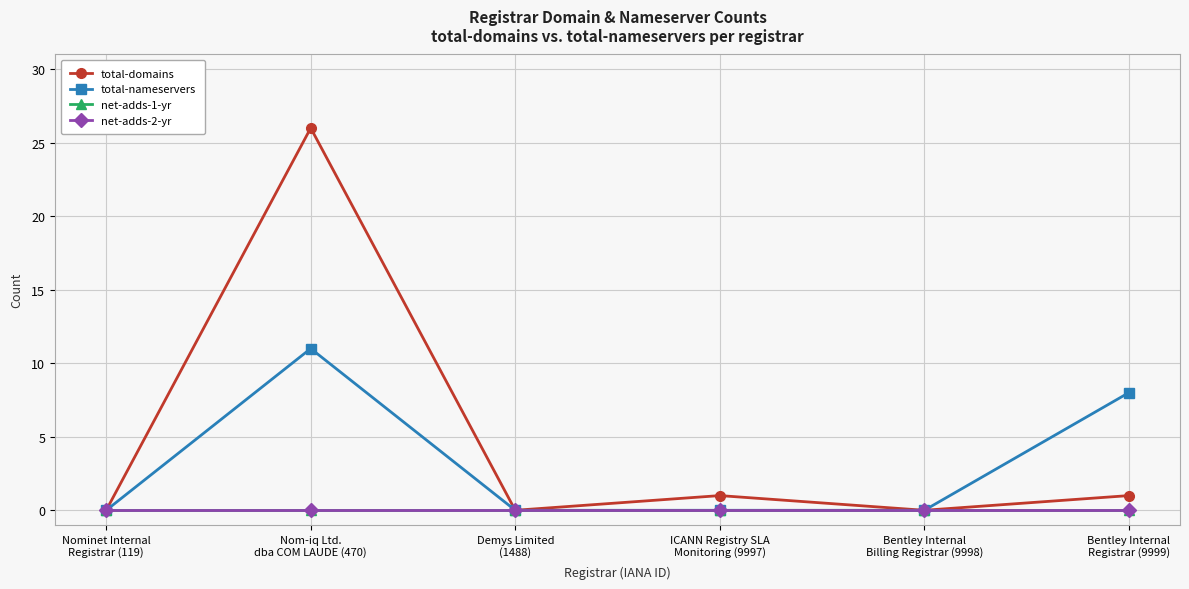

Reading left to right, list all the values displayed in this chart.

total-domains: 0	26	0	1	0	1
total-nameservers: 0	11	0	0	0	8
net-adds-1-yr: 0	0	0	0	0	0
net-adds-2-yr: 0	0	0	0	0	0